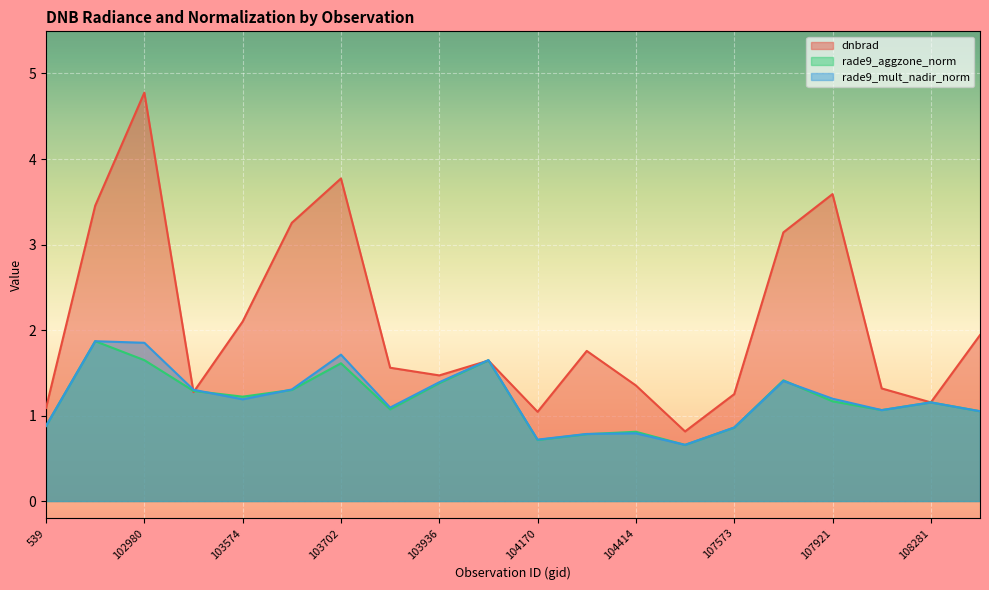

How many distinct data groups are displayed?

3